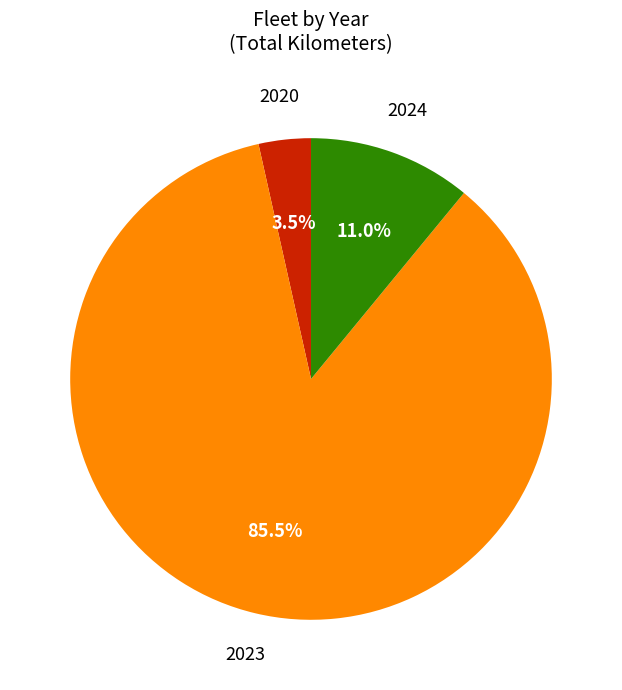

Does any single category account for the majority?

Yes